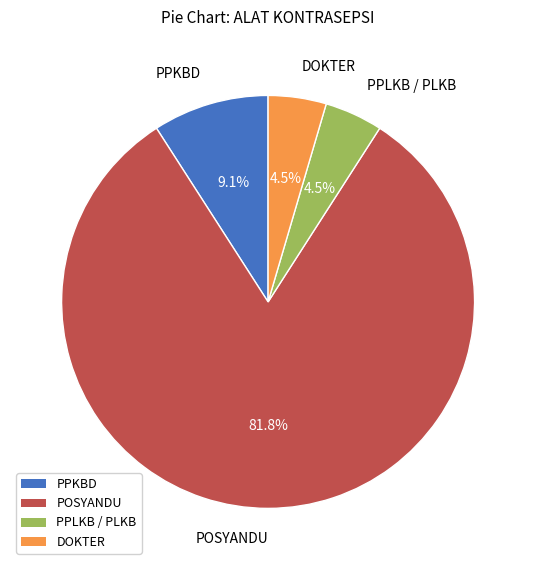

To the nearest percent, what percentage of the pie is PPKBD?

9%